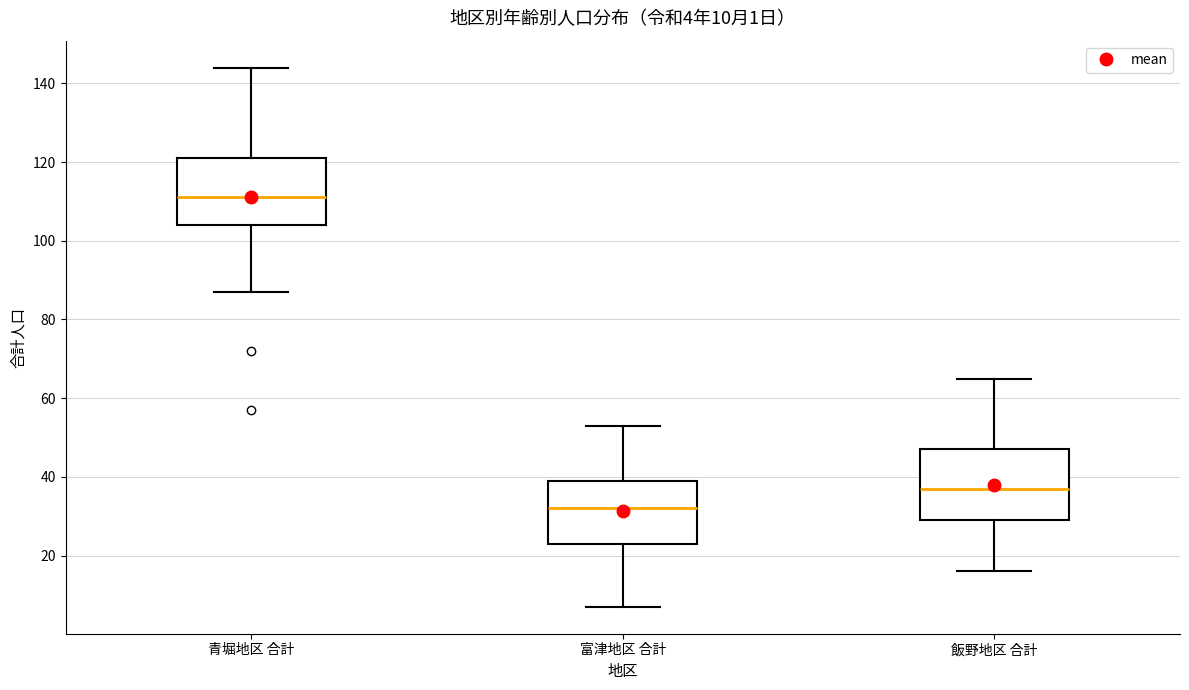

Which box's median line is the highest?

青堀地区 合計